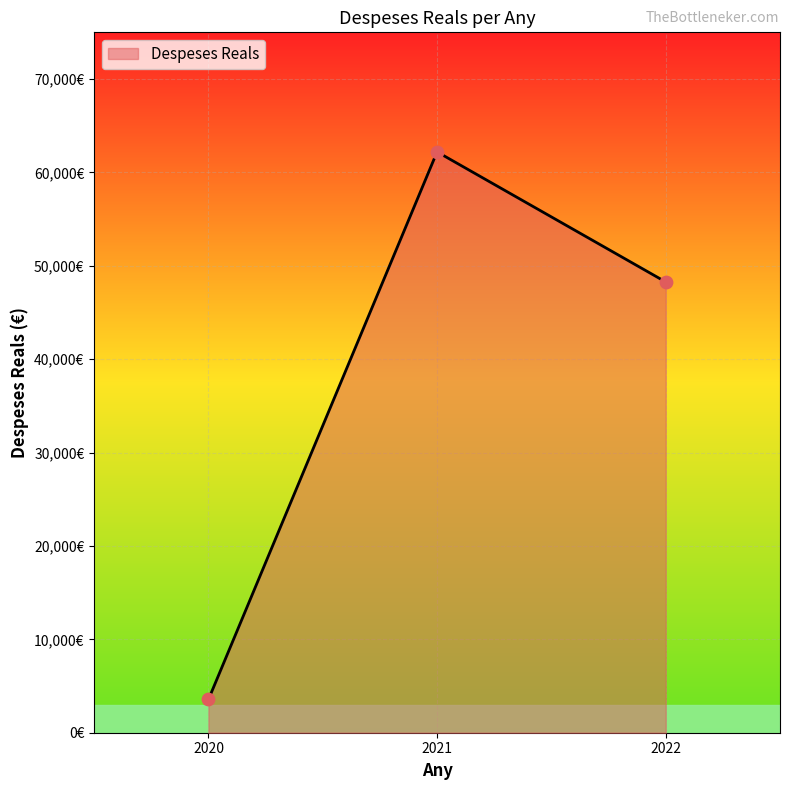

What is the change in value from 2020 to 2022?

+44708.9